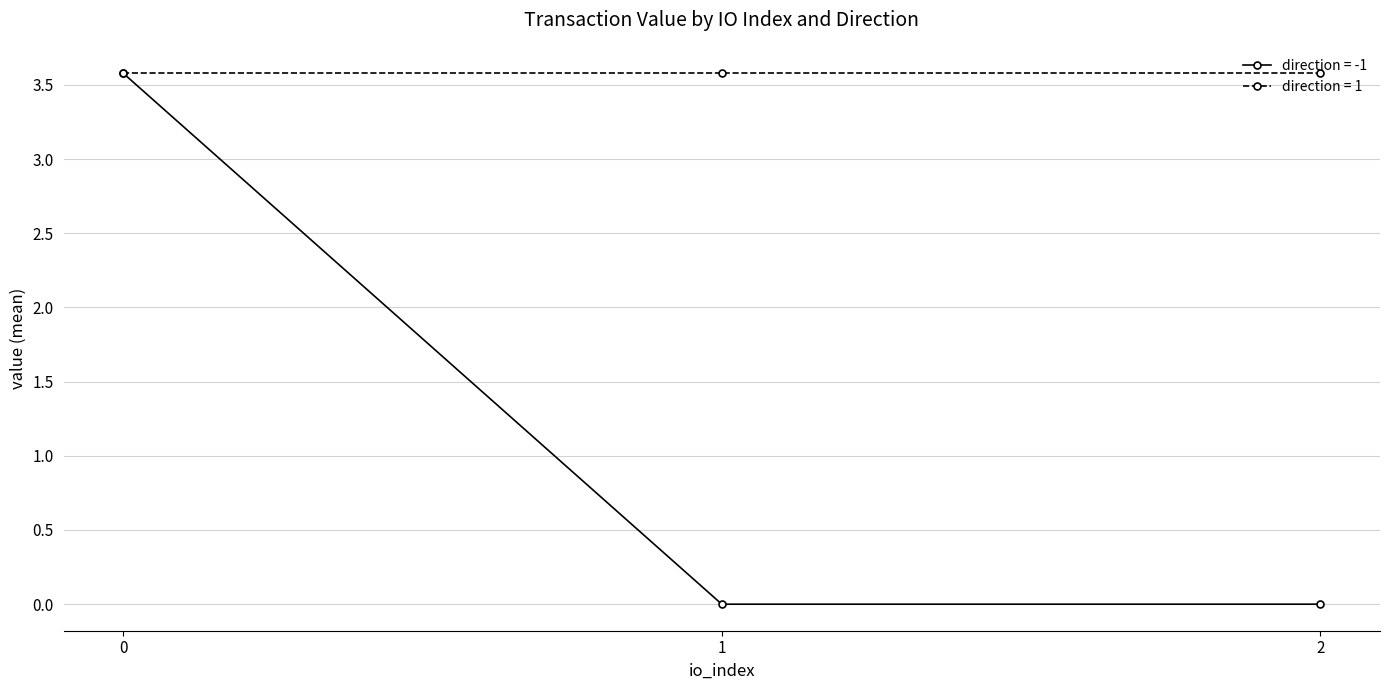

What are all the series names shown in the legend?

direction = -1, direction = 1